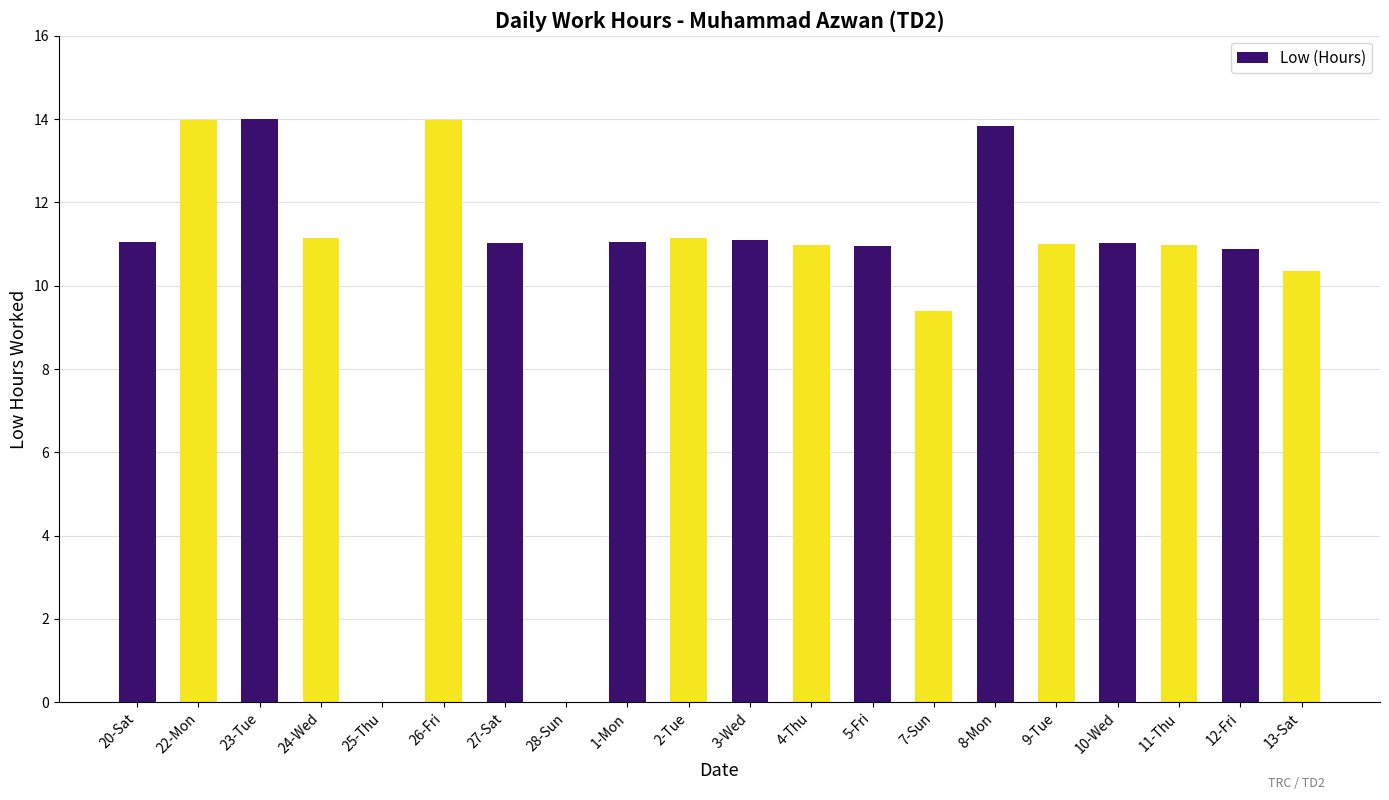

Read the value at 8-Mon.

13.8